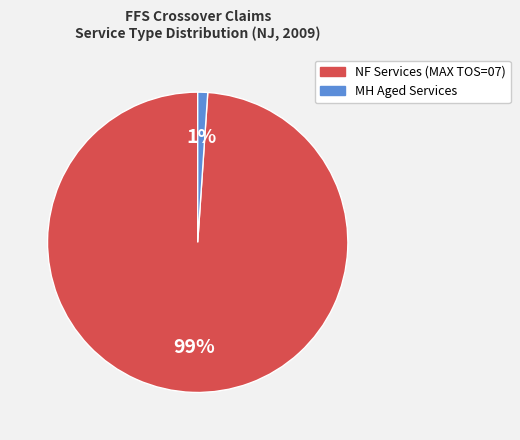

Count the number of slices in the pie.

2